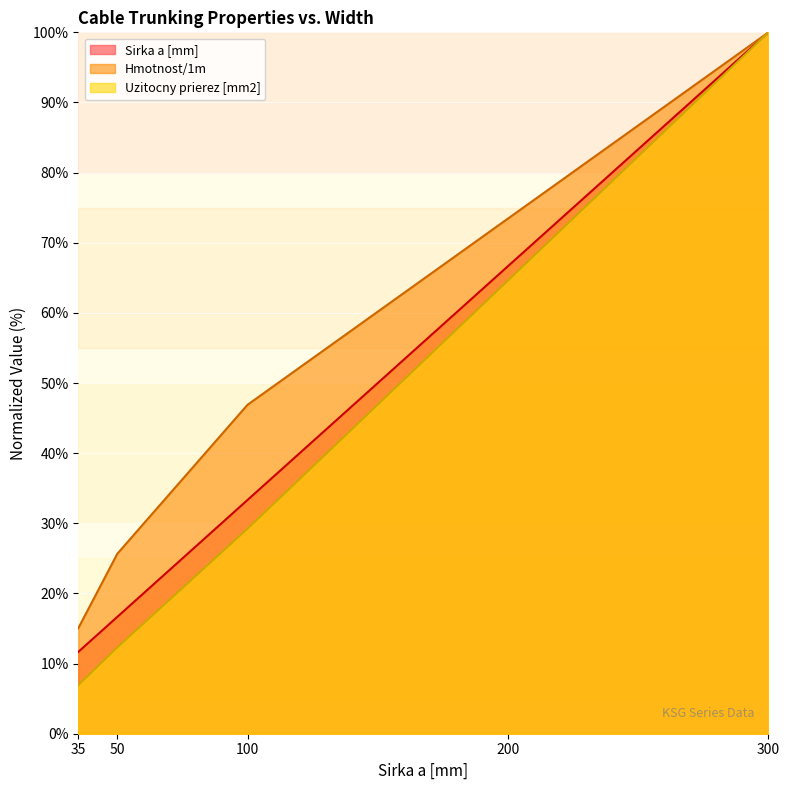

True or false: Hmotnost/1m has more than 0 points higher than both neighbors.

False